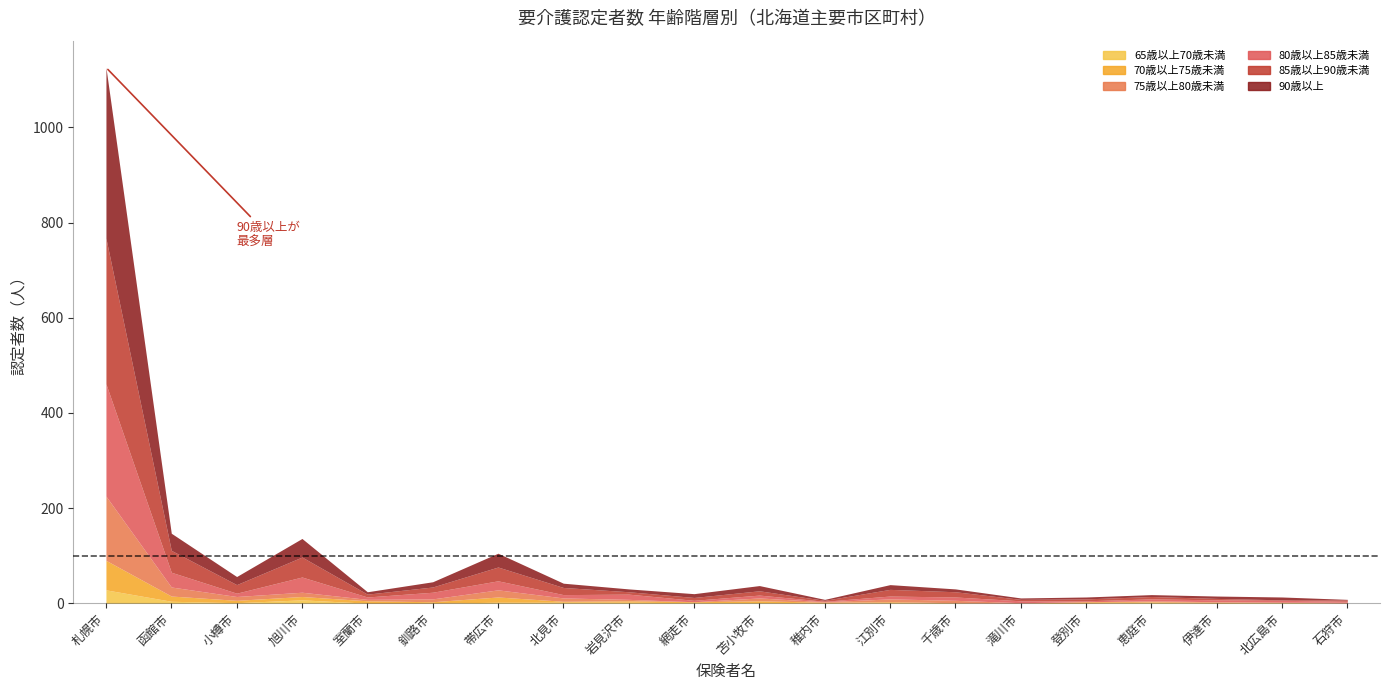

What is the sum of the 75歳以上80歳未満 values at 稚内市 and 札幌市?

136